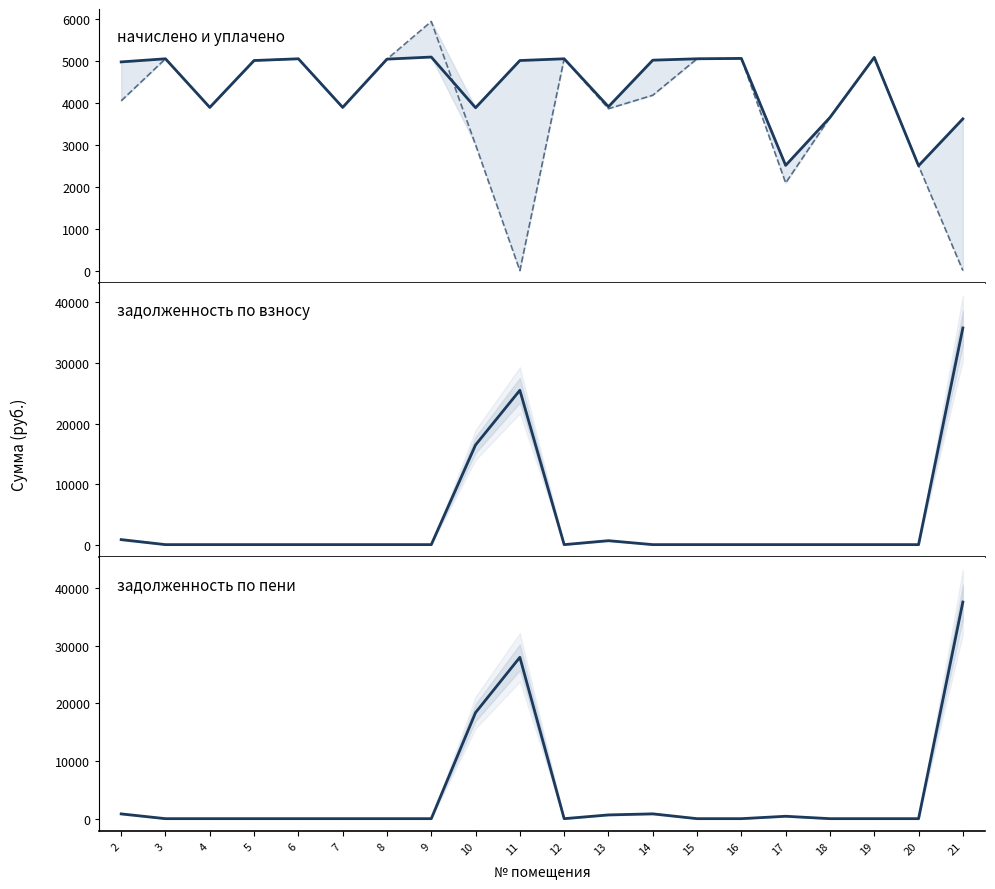

What is the maximum value shown in the chart?

37582.4